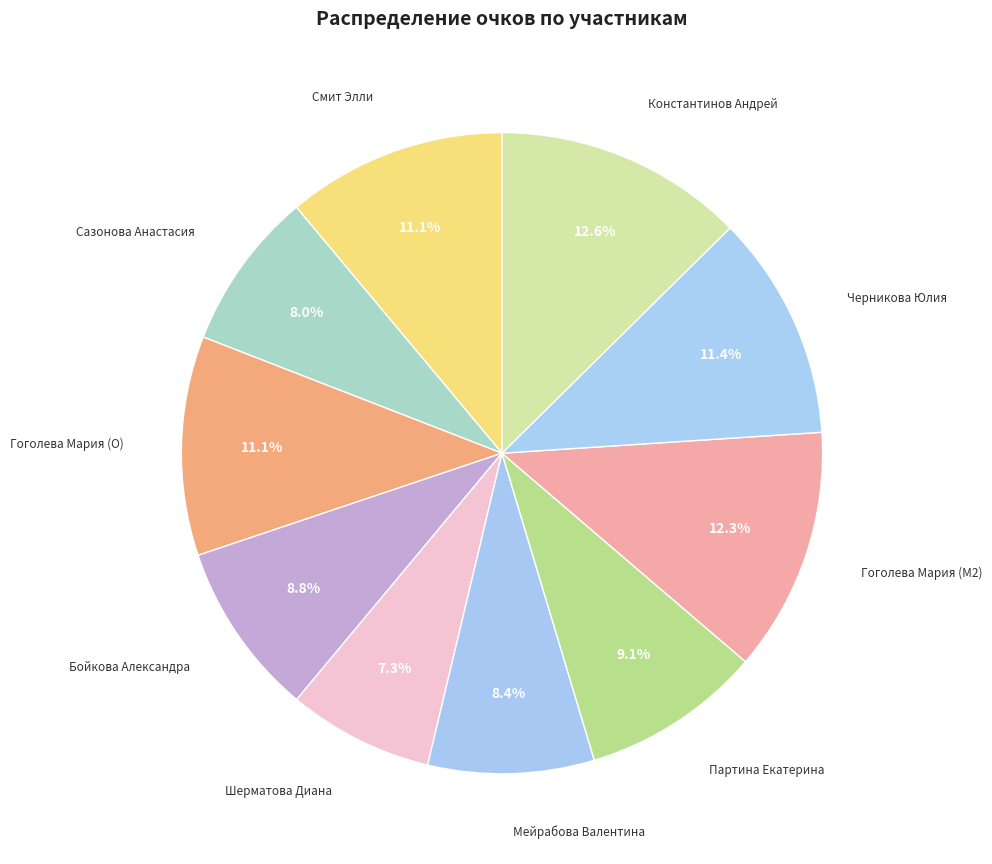

Count the number of slices in the pie.

10